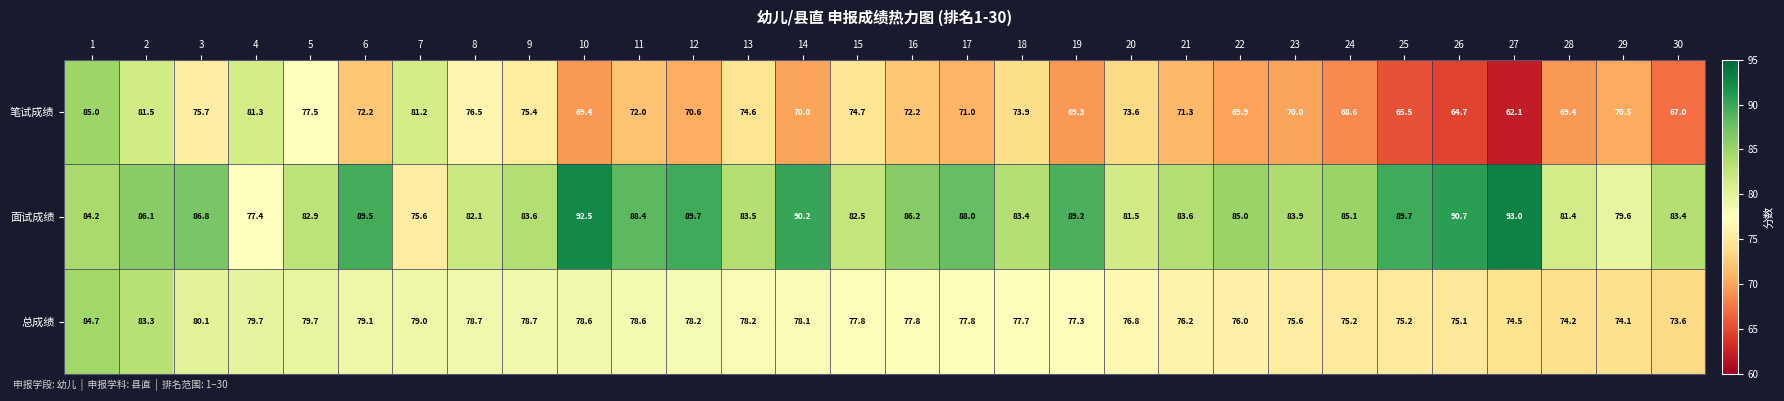

Where is 总成绩 nearest to the value 79?

7